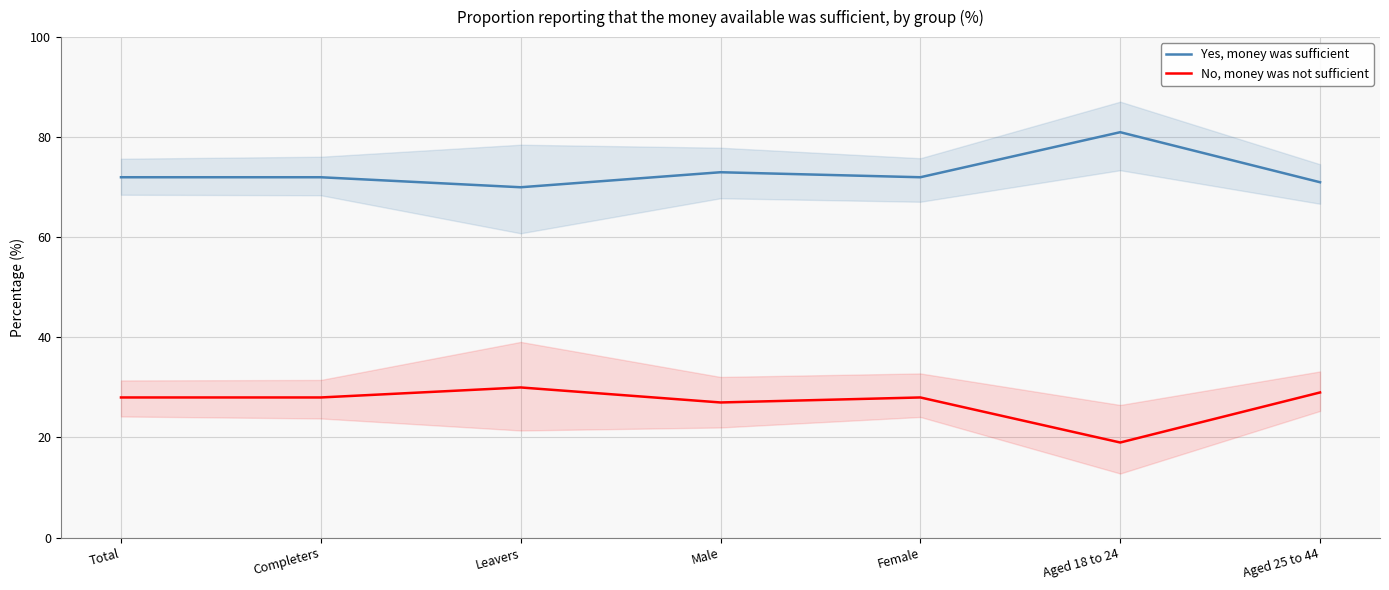

Reading left to right, transcribe all the data shown in this chart.

Yes, money was sufficient: Total=72	Completers=72	Leavers=70	Male=73	Female=72	Aged 18 to 24=81	Aged 25 to 44=71
No, money was not sufficient: Total=28	Completers=28	Leavers=30	Male=27	Female=28	Aged 18 to 24=19	Aged 25 to 44=29